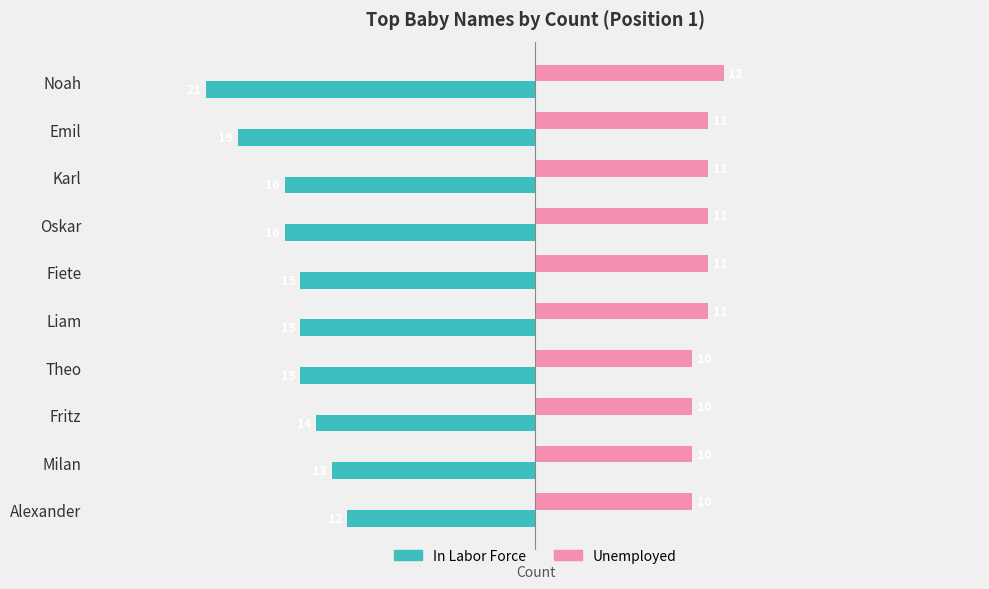

What is the difference between the second highest and second lowest values in the Unemployed series?

1